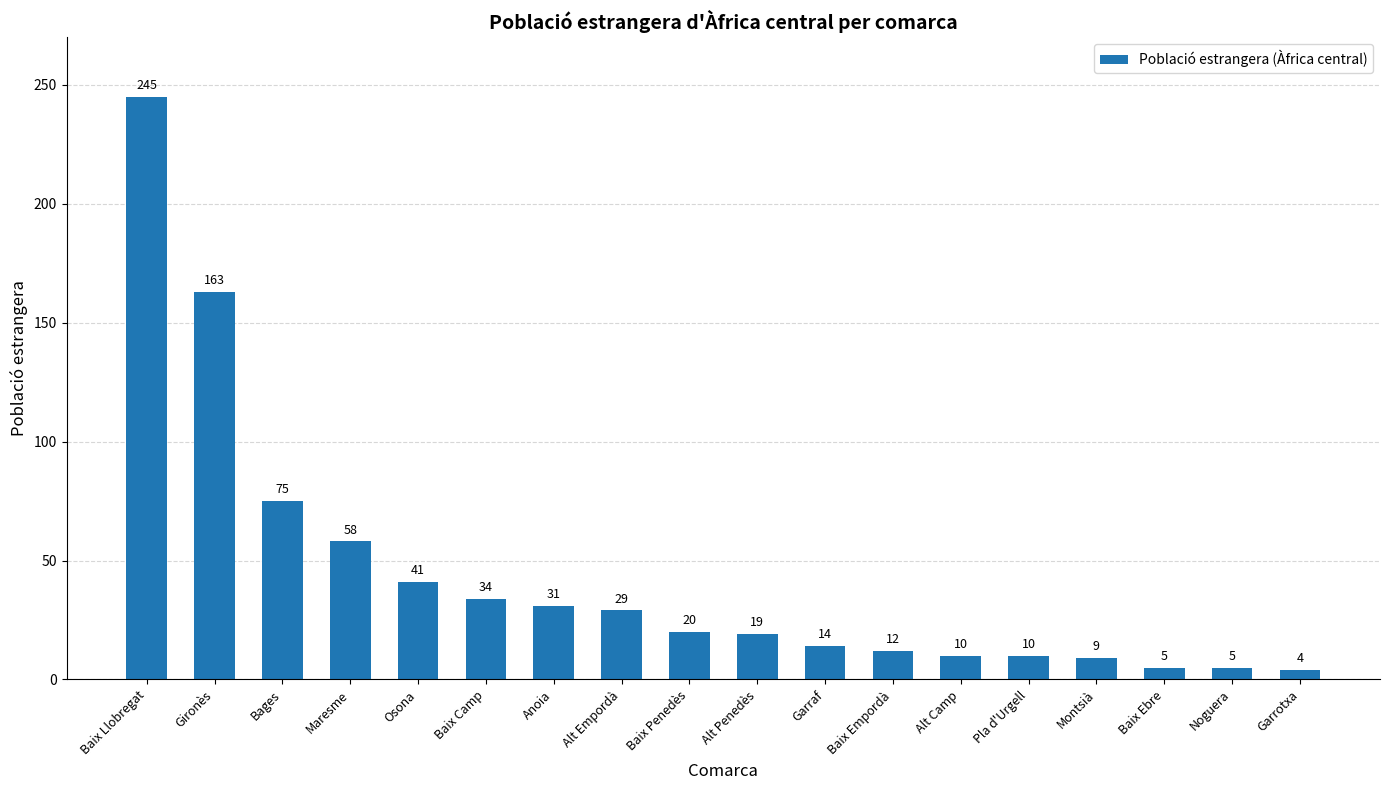

At which label is the value closest to 124?

Gironès